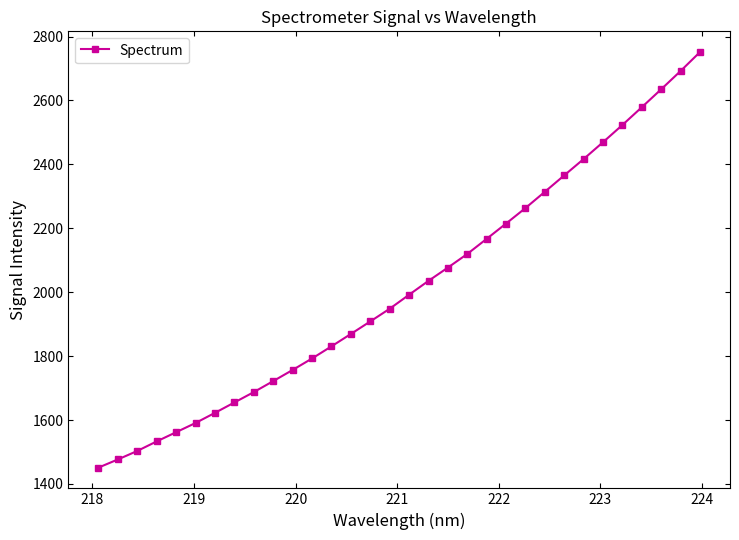

What is the minimum value shown in the chart?

1451.1